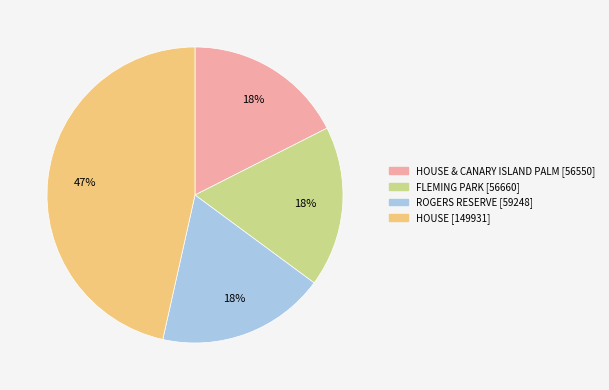

To the nearest percent, what is the difference between the largest and smallest slice percentages?

29%